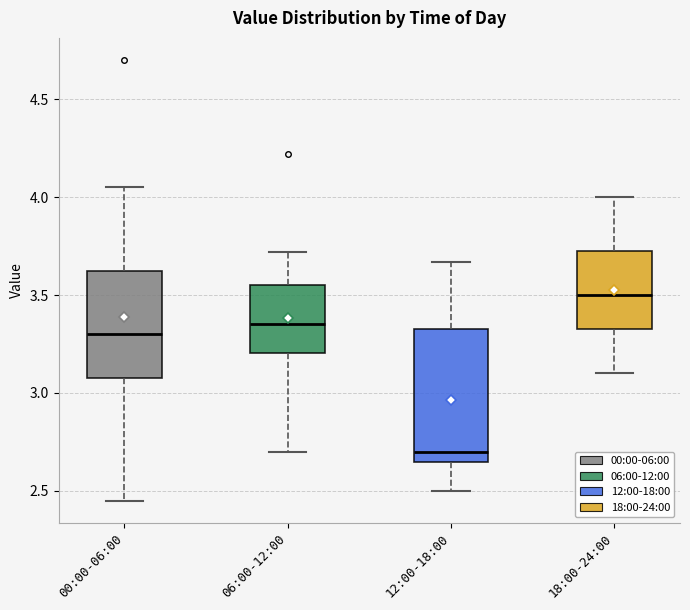

Which box's median line is the lowest?

12:00-18:00